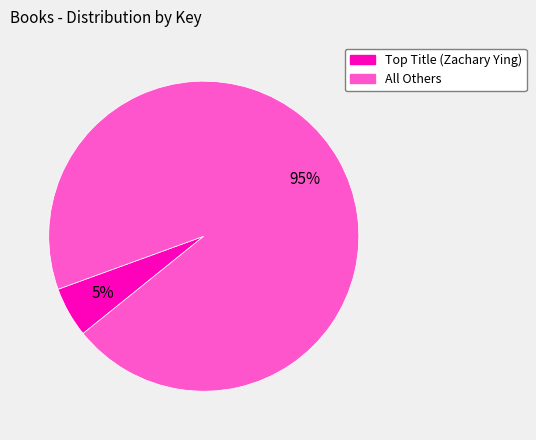

To the nearest percent, what is the average slice percentage?

50%